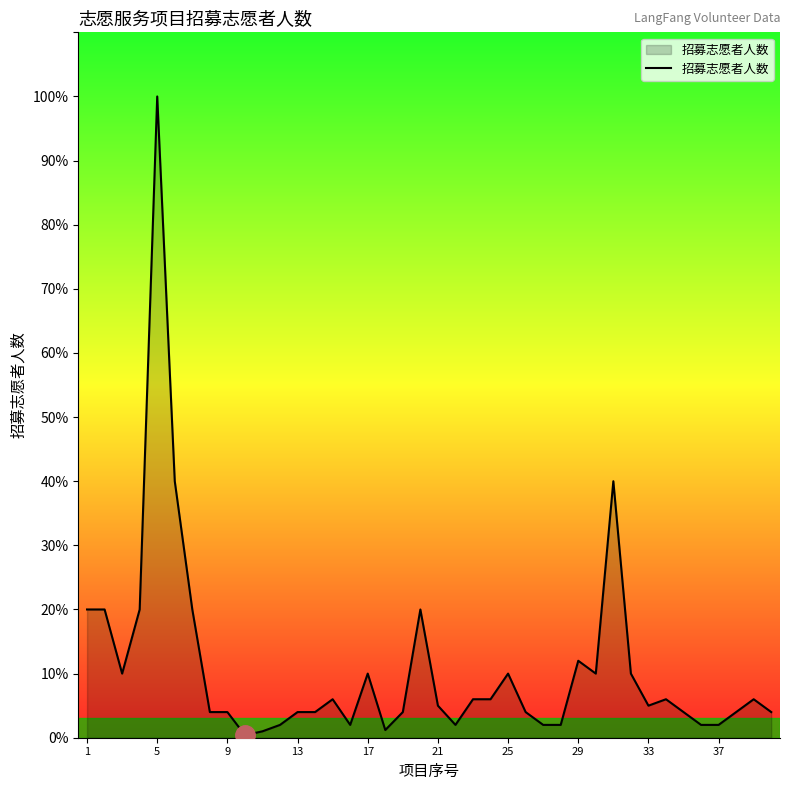

True or false: the data has more than 2 interior local peaks.

True